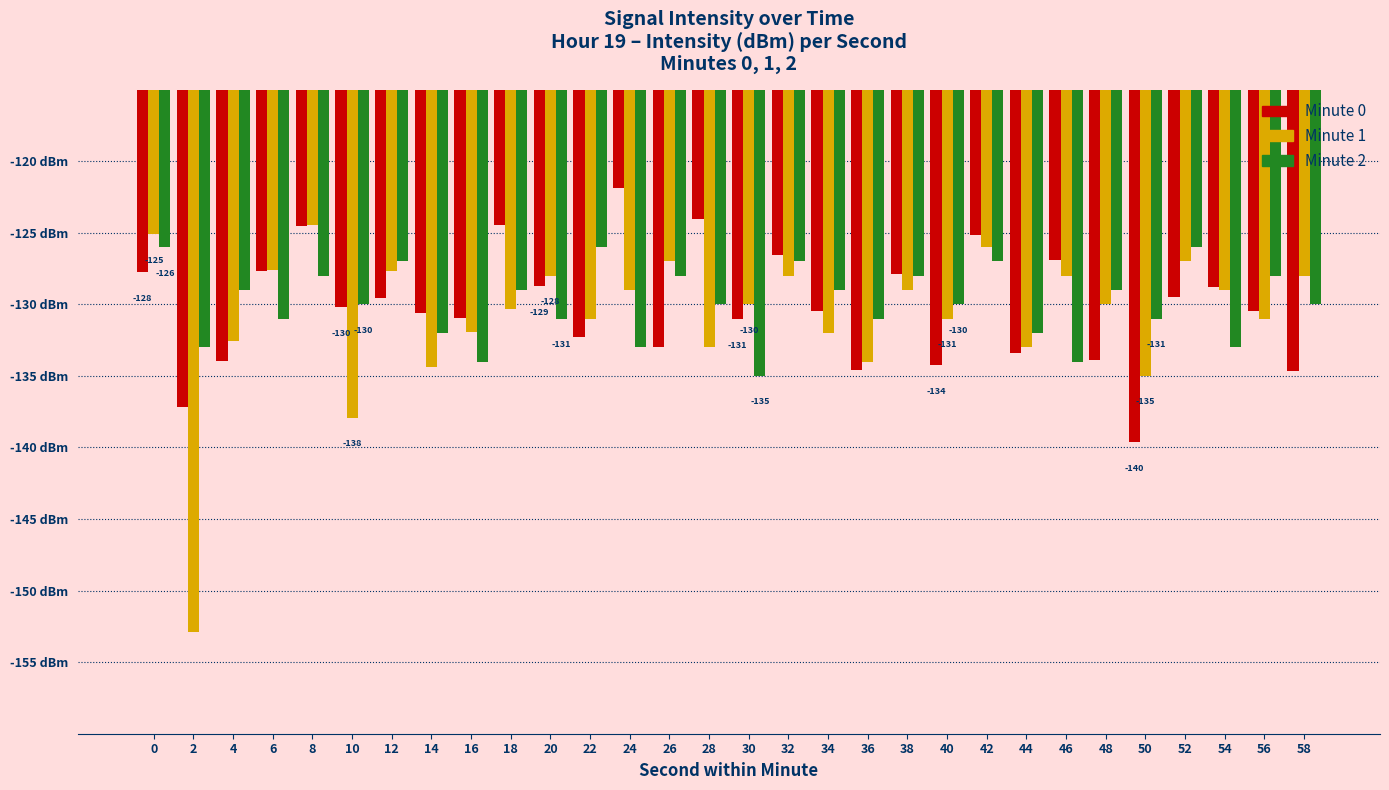

Which series changed the most between 28 and 56?

Minute 0